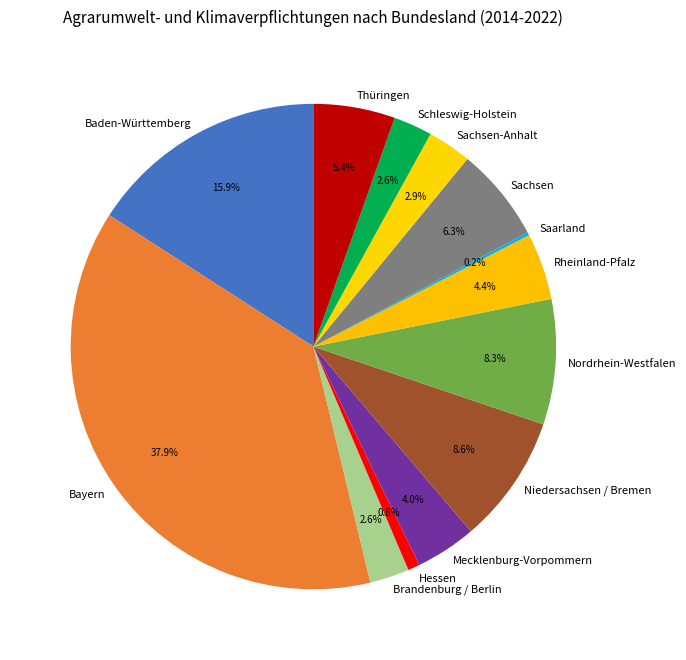

Which has a higher value, Baden-Württemberg or Brandenburg / Berlin?

Baden-Württemberg